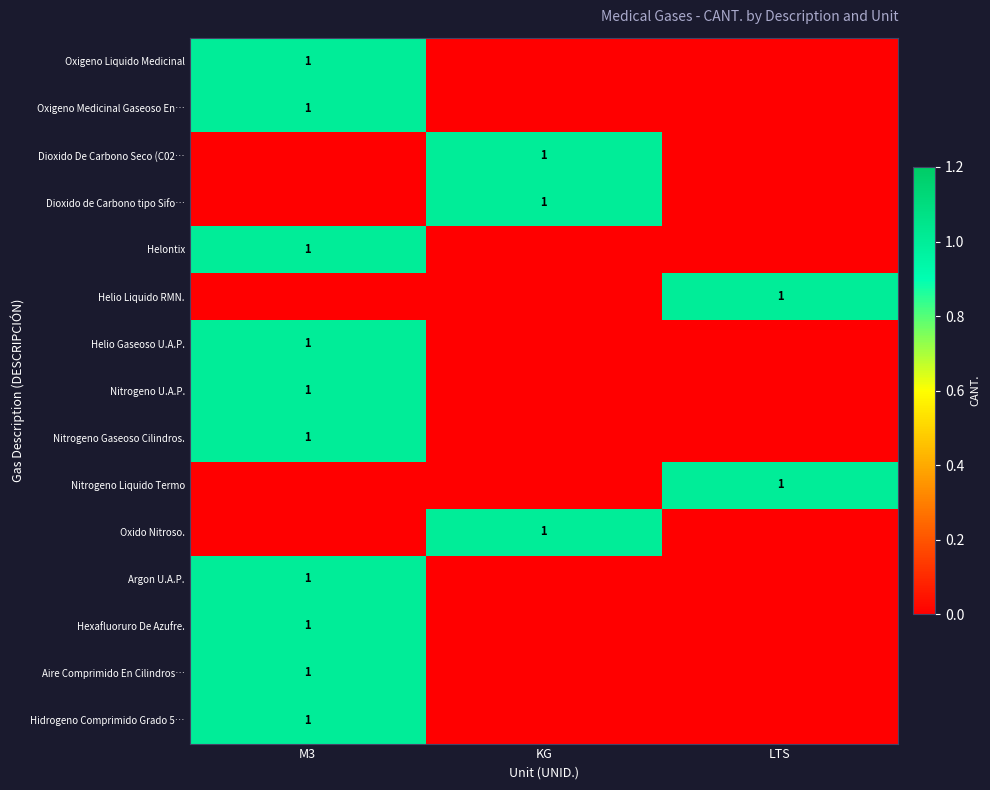

Is it true that Helontix equals 0 at M3?

False